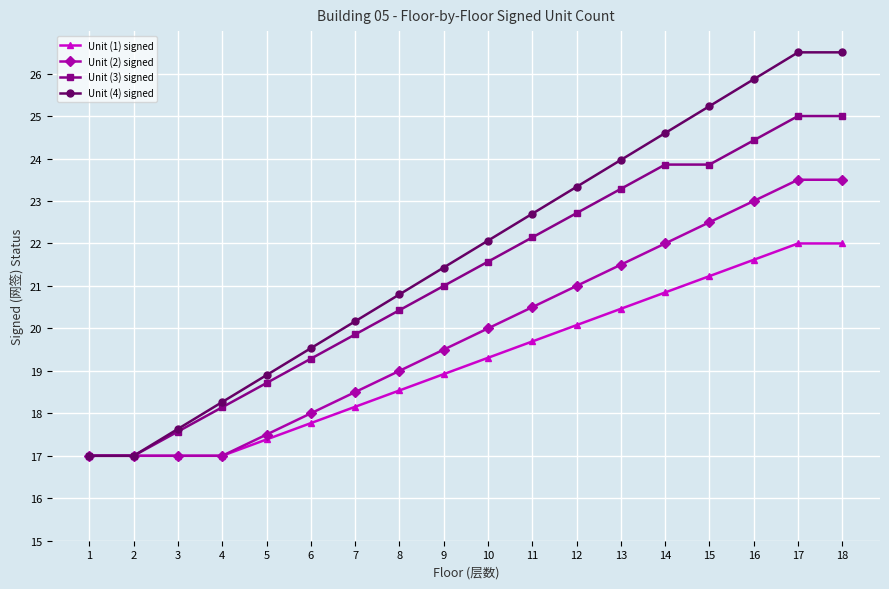

What is the lowest value of the Unit (4) signed series?

17.0